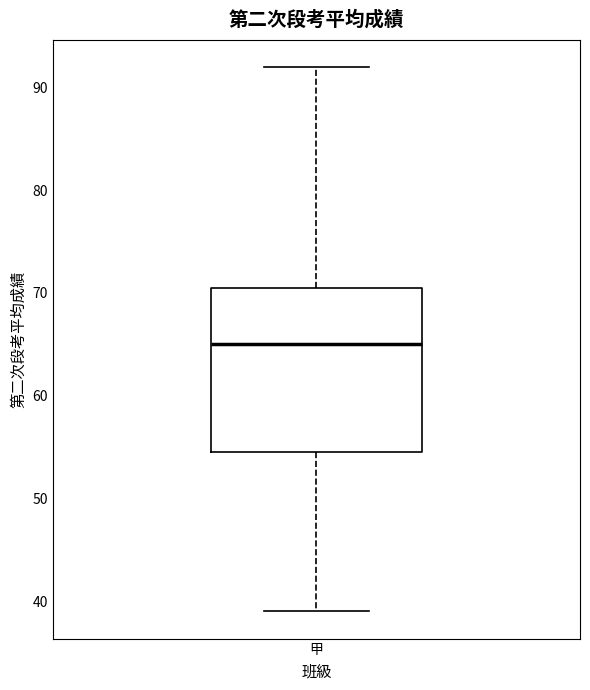

Transcribe this box plot: give where the median line is, the range the box spans, and where the two whiskers end, as read against the y-axis. The values are not printed on the chart, so give them approximately, as read against the axis.

median 65, box 55 to 71, whiskers 39 to 92